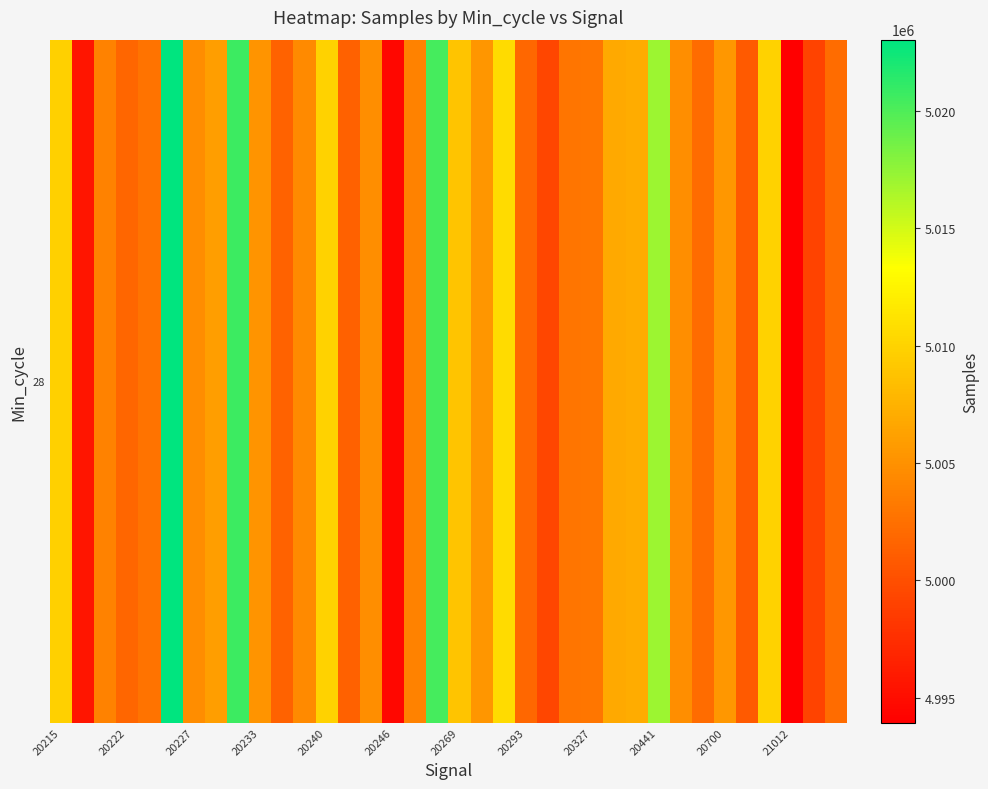

Reading left to right, extract all data points from this chart.

5009776	4995541	5003833	5001751	5002716	5023047	5004722	5006001	5020714	5005259	5001445	5004402	5009959	5001419	5004841	4994515	5003889	5020331	5008839	5005419	5010642	5001806	4999346	5002869	5002988	5006901	5007042	5017058	5004769	5002218	5005536	5000788	5009964	4993939	4999169	5002179